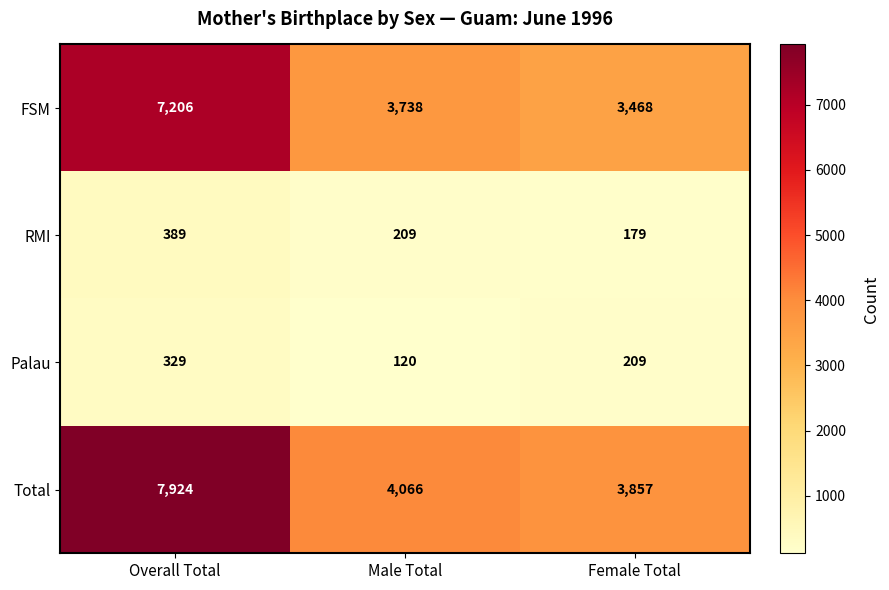

What is the sum of all Palau values?

658